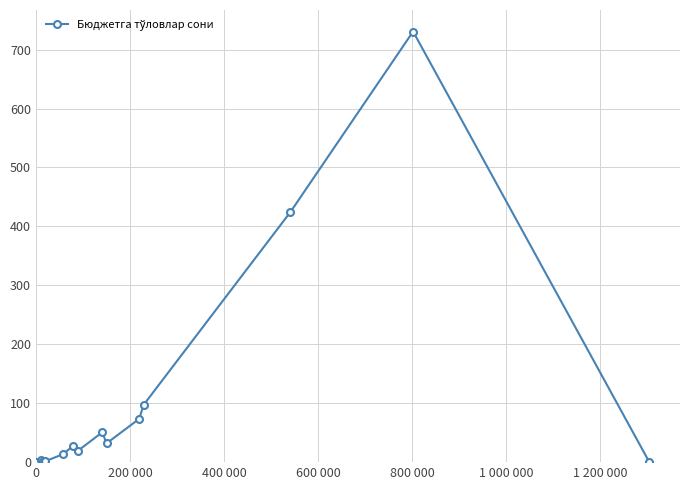

What is the difference between the maximum and second lowest values?

730.6